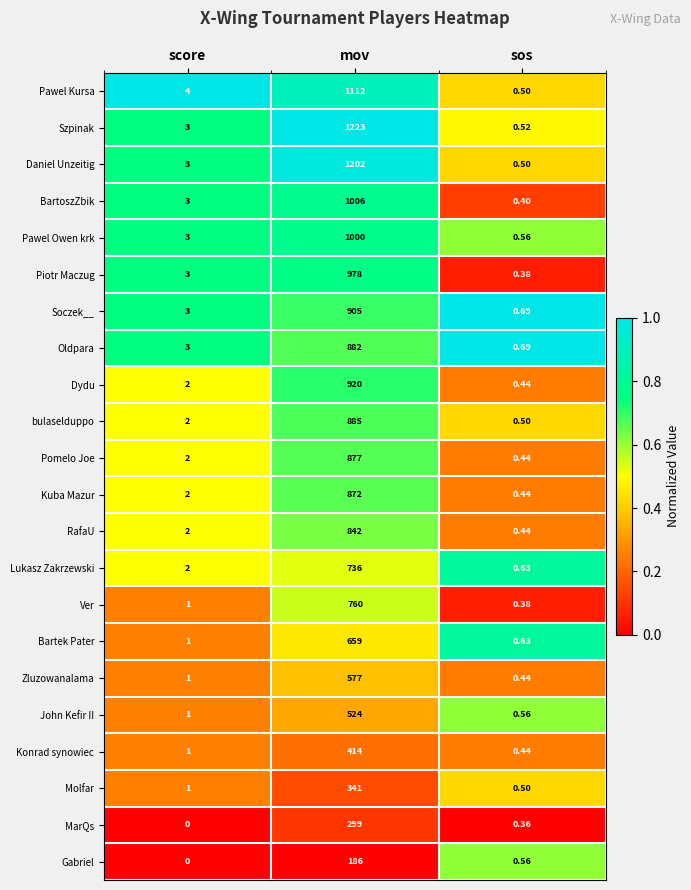

Which series has the widest spread of values?

Szpinak